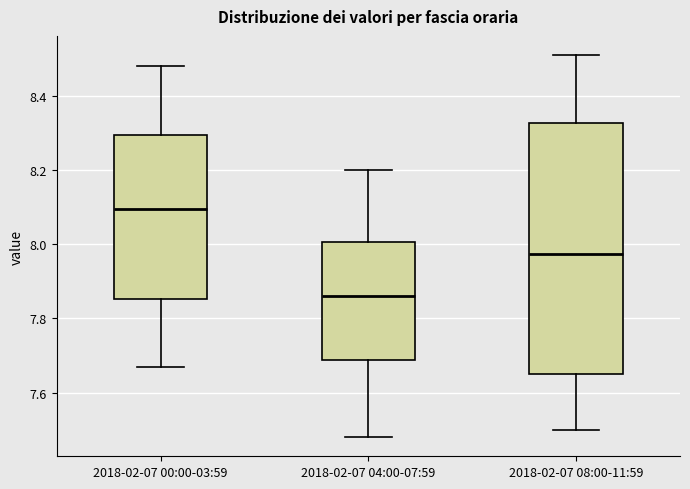

Comparing the boxes themselves (not the whiskers), which one is the tallest?

2018-02-07 08:00-11:59